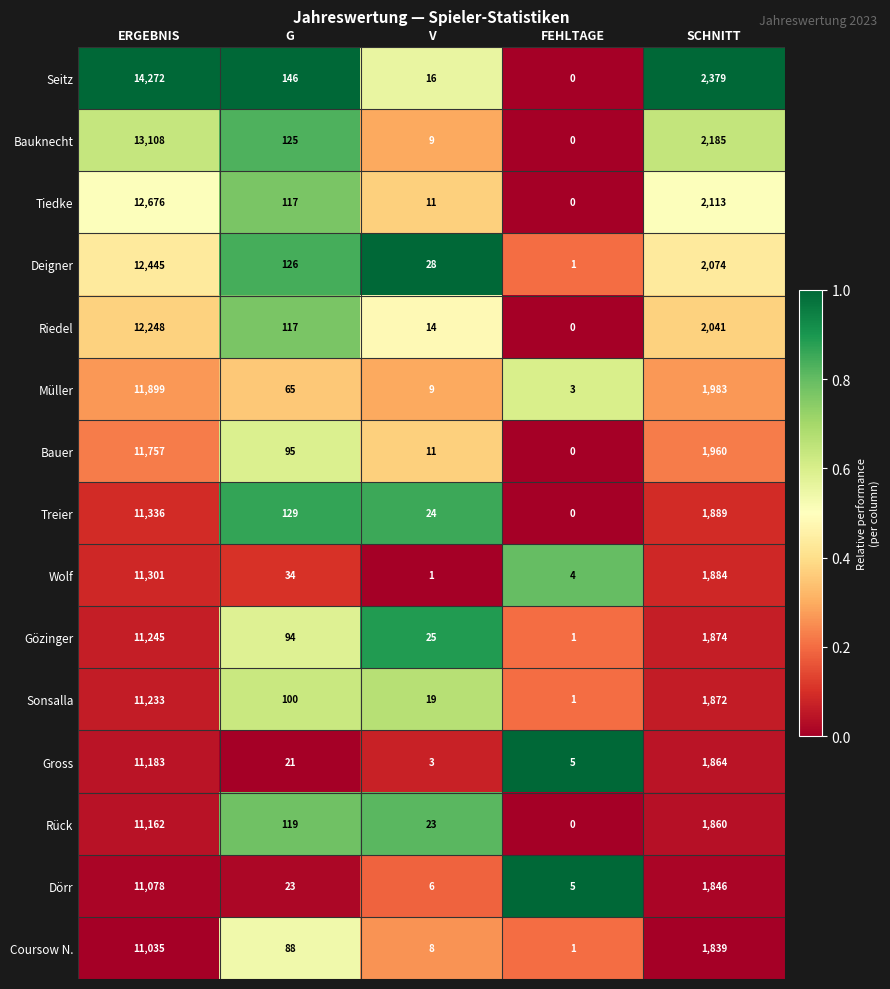

What is the highest value of the Riedel series?

12248